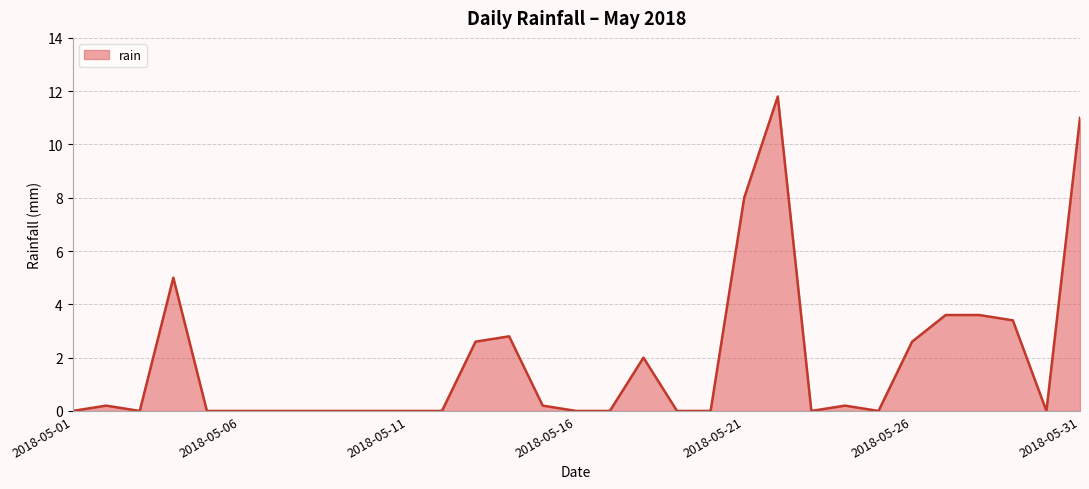

What is the maximum value shown in the chart?

11.8